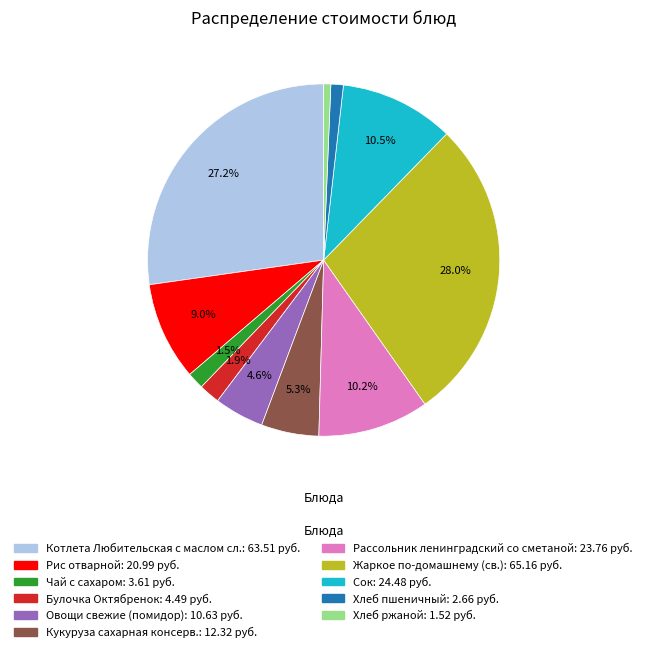

What percentage is NOT represented by Котлета Любительская с маслом сл.?

72.8%